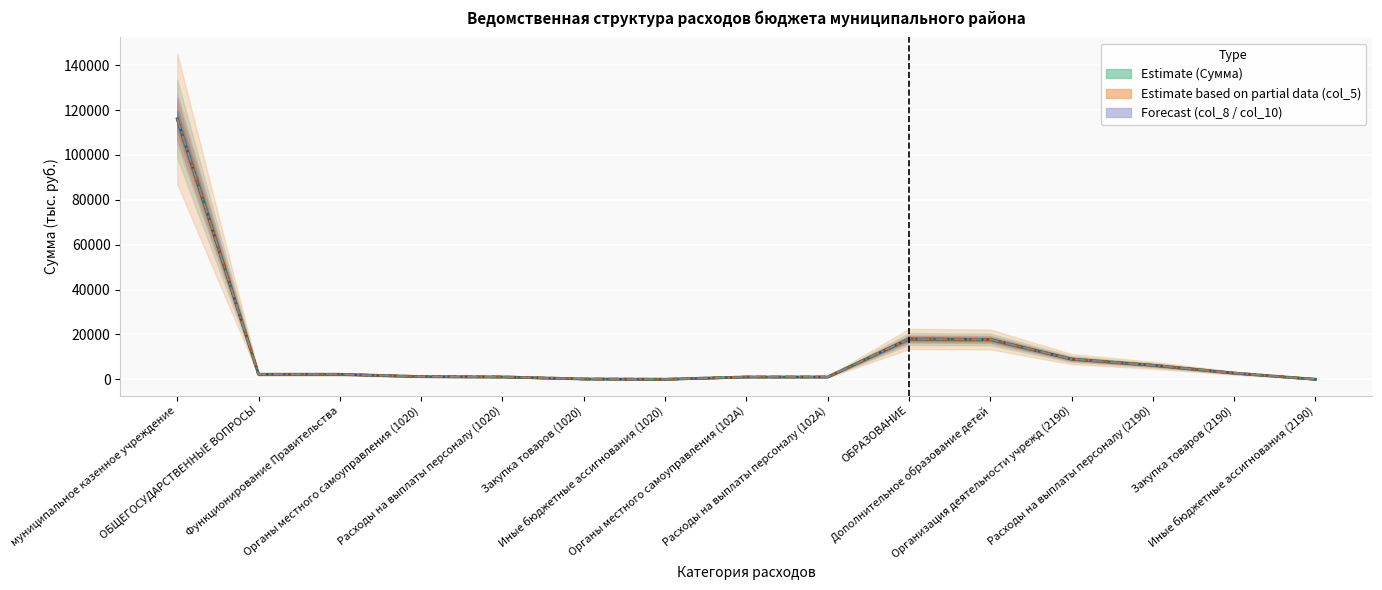

Where is Сумма (тыс.руб.) nearest to the value 58066?

ОБРАЗОВАНИЕ